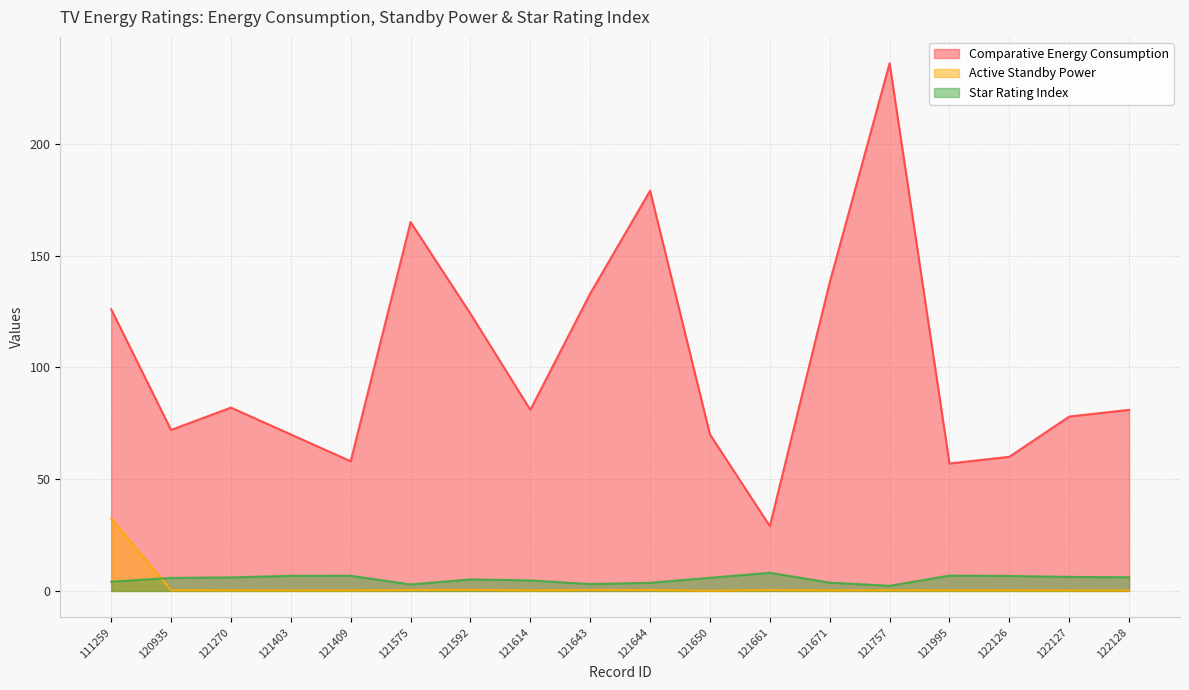

Which series has the widest spread of values?

Comparative Energy Consumption